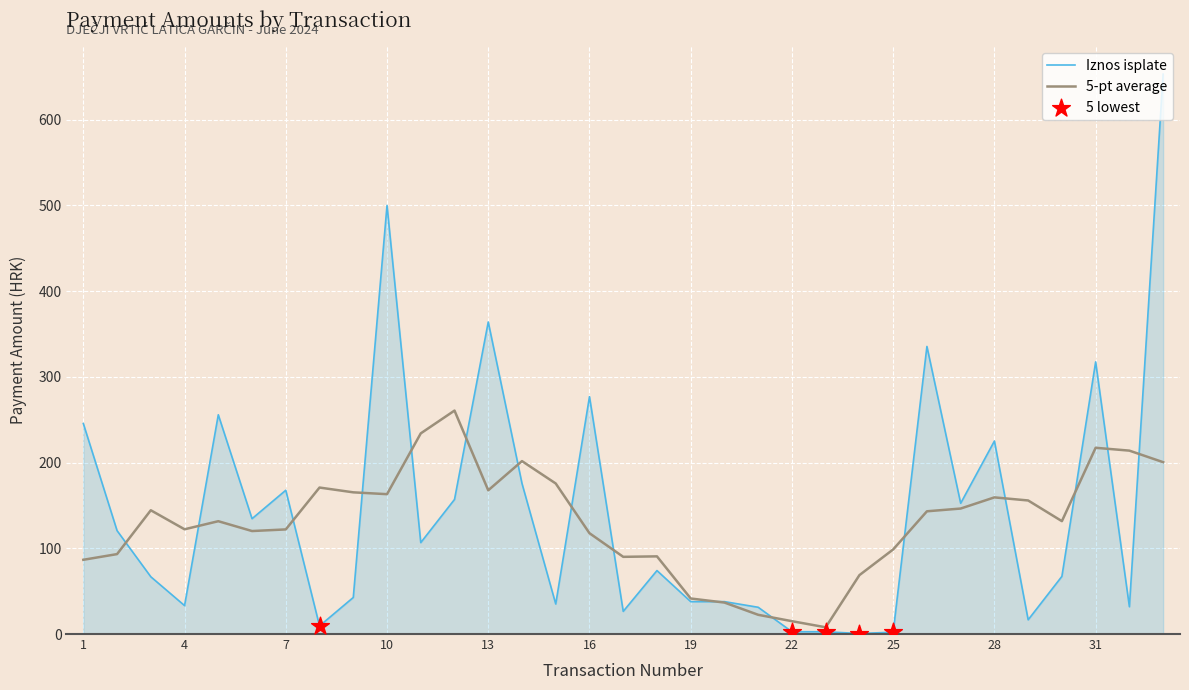

Which series has the largest range (max minus min)?

Iznos isplate